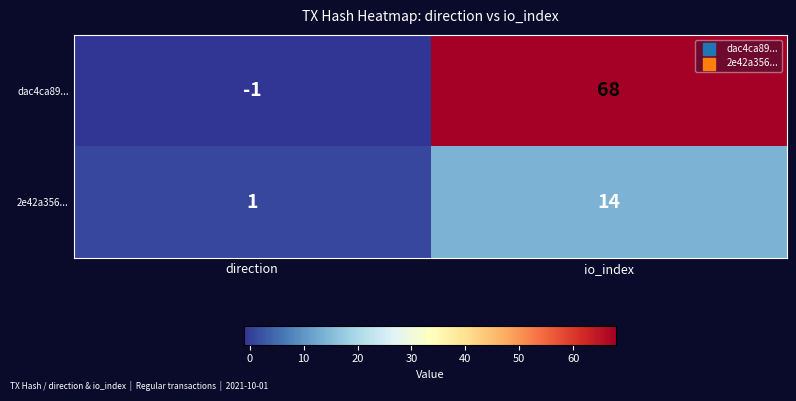

Which label corresponds to the largest value in the chart?

io_index